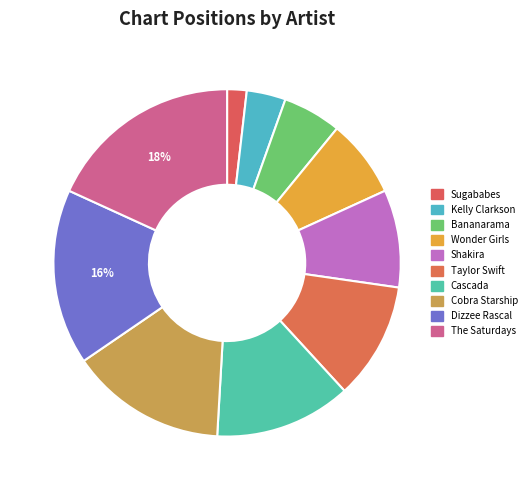

To the nearest percent, what is the average slice percentage?

10%